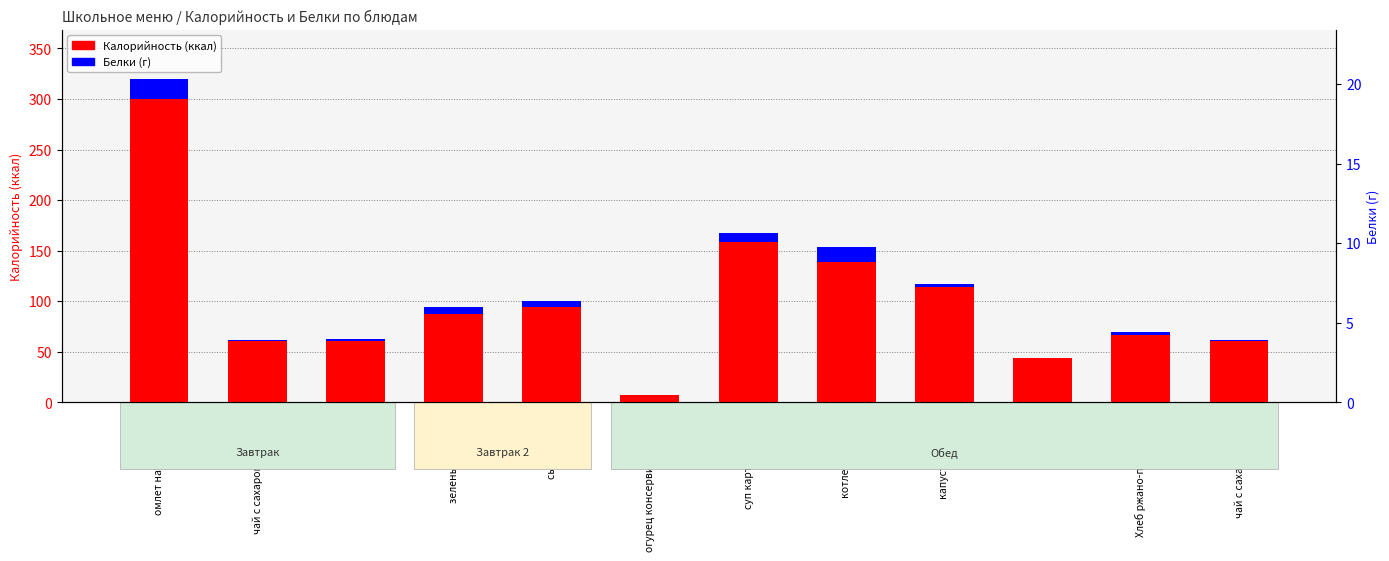

Are the bars horizontal?

No